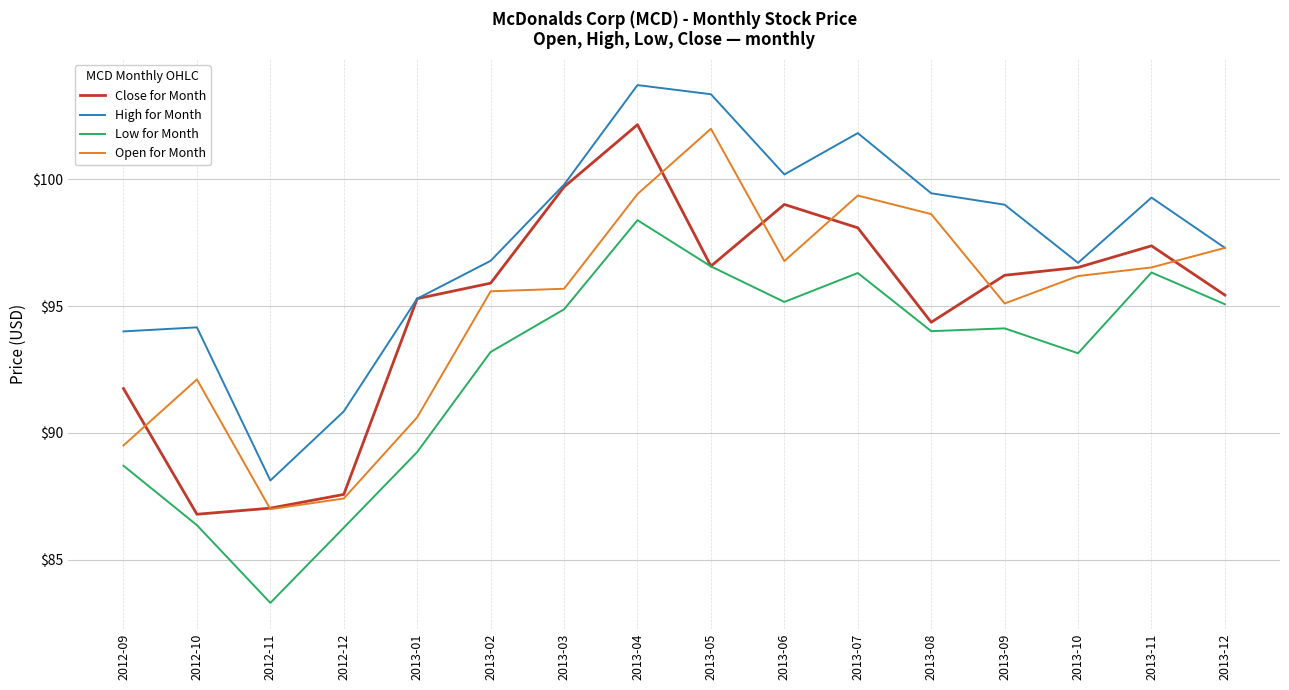

The value of Low for Month at 2013-01 is 89.2. True or false?

True